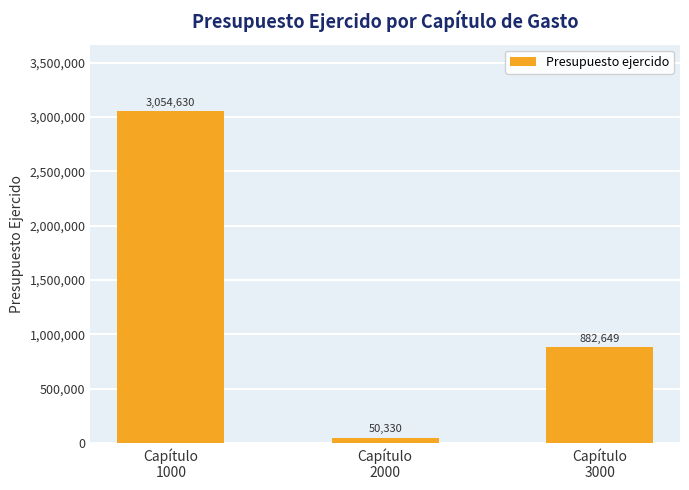

What is the minimum value shown in the chart?

50330